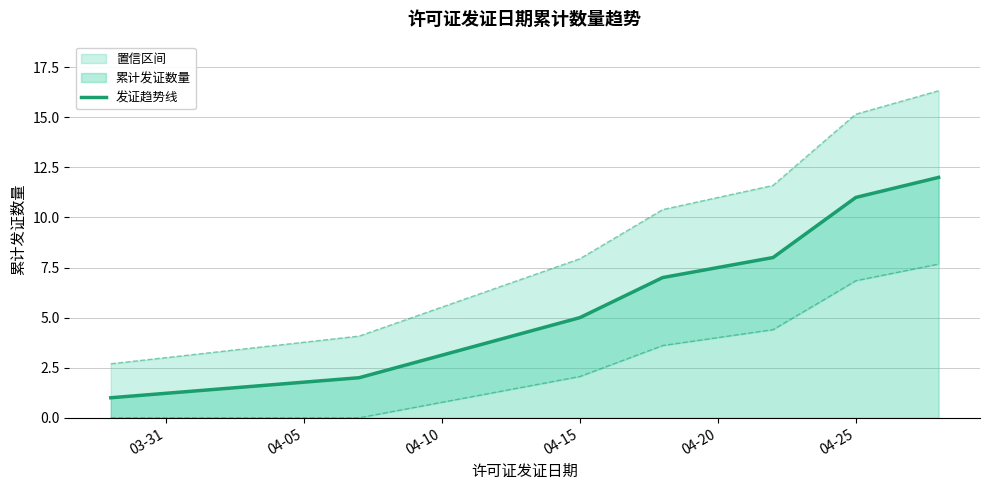

True or false: 发证趋势线 has a value of 5 at 04-15.

True